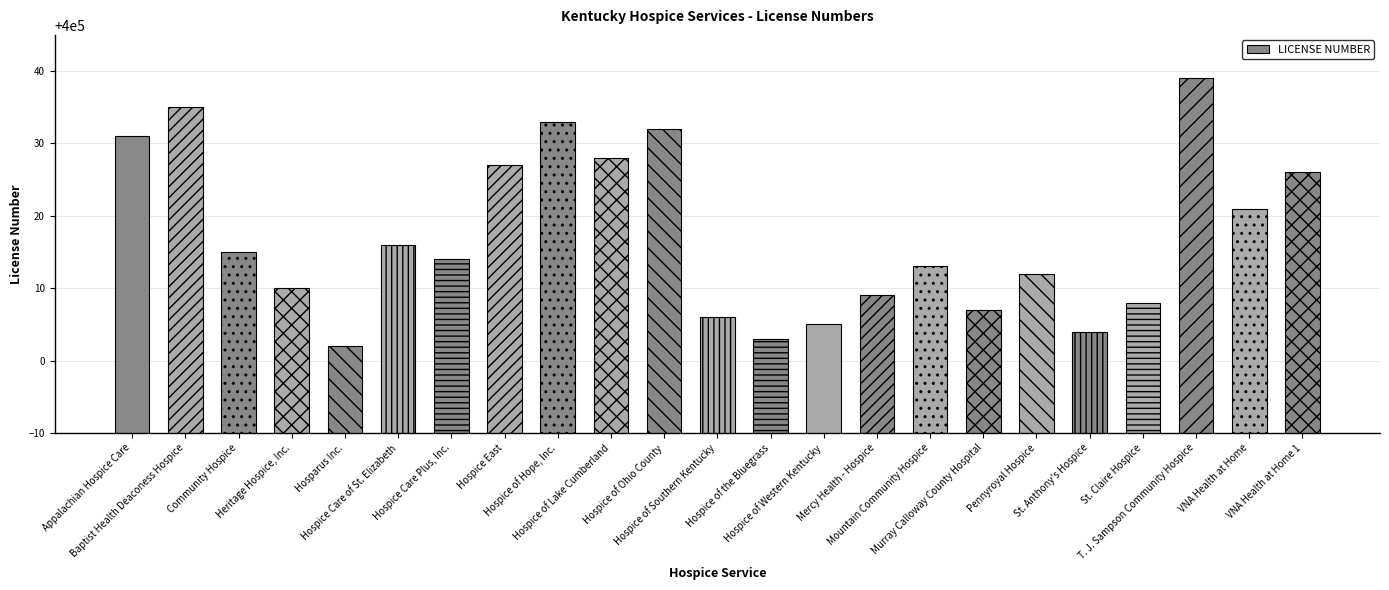

List the labels in order of value, largest first.

T. J. Sampson Community Hospice, Baptist Health Deaconess Hospice, Hospice of Hope, Inc., Hospice of Ohio County, Appalachian Hospice Care, Hospice of Lake Cumberland, Hospice East, VNA Health at Home 1, VNA Health at Home, Hospice Care of St. Elizabeth, Community Hospice, Hospice Care Plus, Inc., Mountain Community Hospice, Pennyroyal Hospice, Heritage Hospice, Inc., Mercy Health - Hospice, St. Claire Hospice, Murray Calloway County Hospital, Hospice of Southern Kentucky, Hospice of Western Kentucky, St. Anthony's Hospice, Hospice of the Bluegrass, Hosparus Inc.